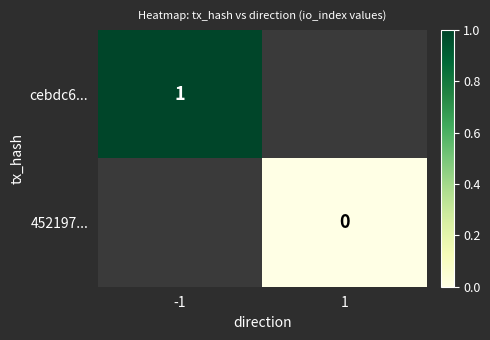

Is the value of 452197... at 1 greater than the value of cebdc6... at -1?

No